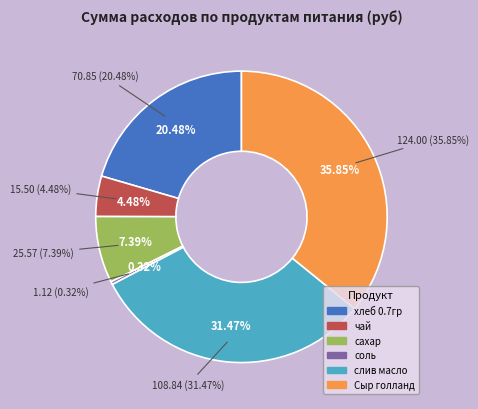

The сахар slice represents 1% of the pie. True or false?

False